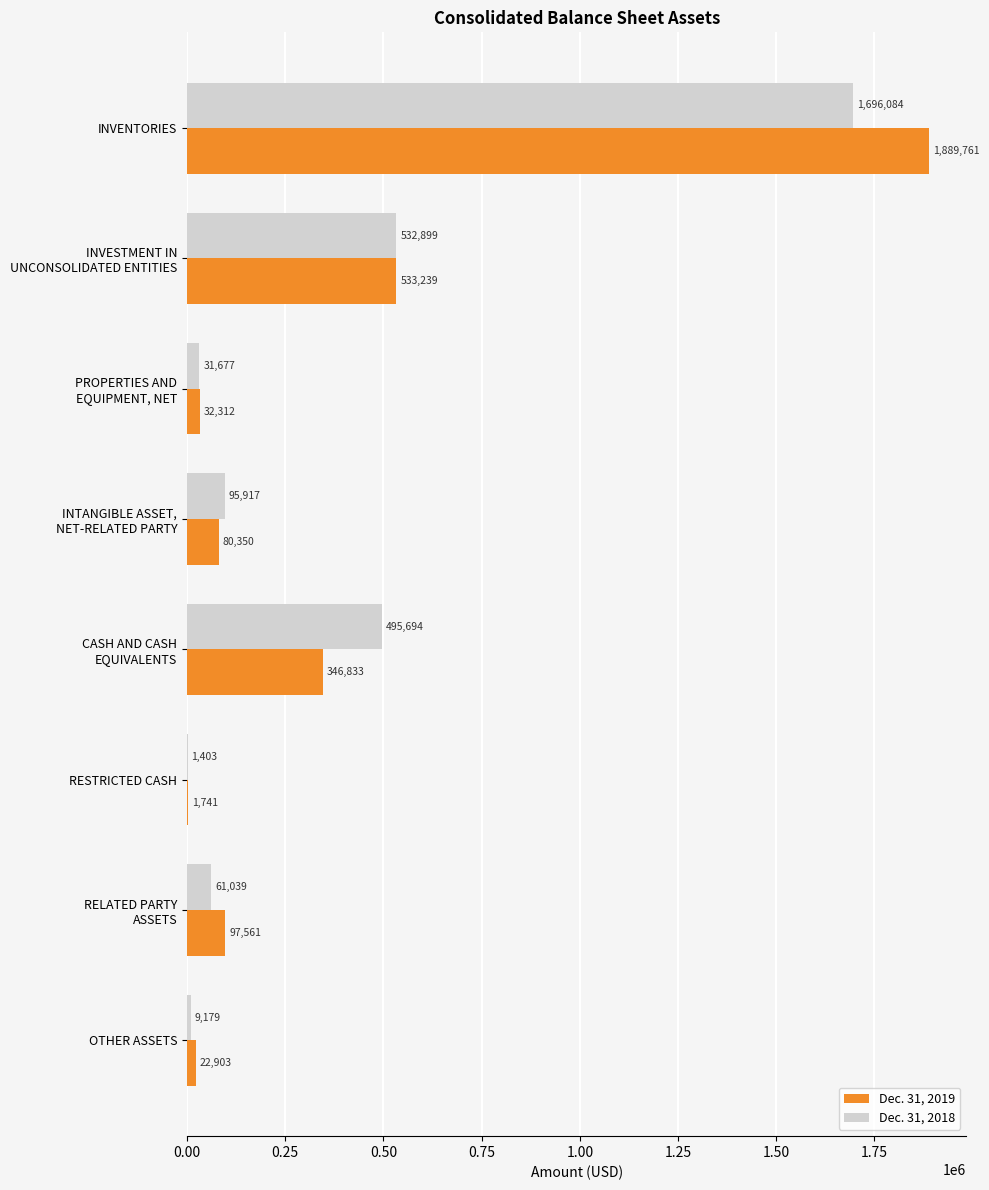

Is the value of Dec. 31, 2018 at RESTRICTED CASH greater than the value of Dec. 31, 2019 at RESTRICTED CASH?

No